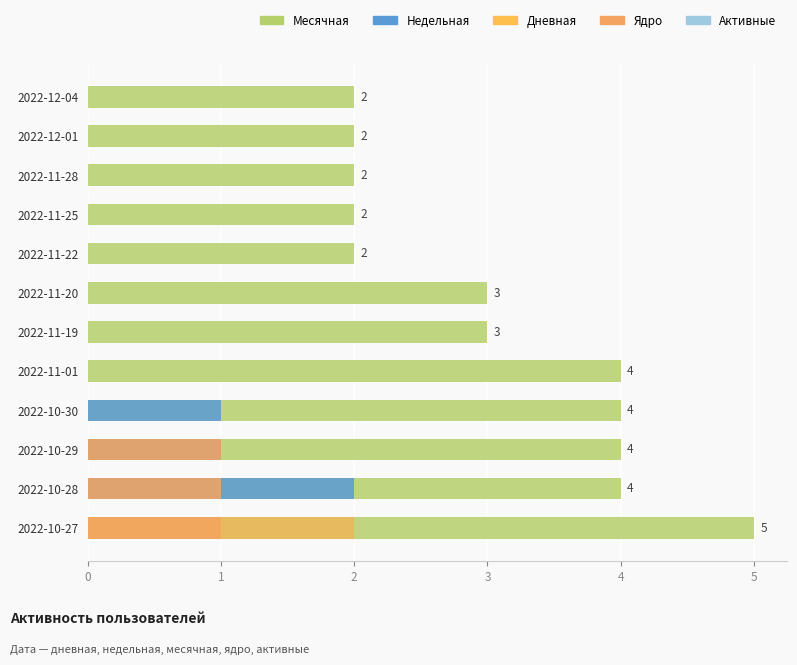

Reading right to left, what are all the values shown in this chart?

Месячная: 2.0	2.0	2.0	2.0	2.0	3.0	3.0	4.0	4.0	4.0	4.0	5.0
Недельная: 0.0	0.0	0.0	0.0	0.0	0.0	0.0	0.0	1.0	1.0	2.0	2.0
Дневная: 0.0	0.0	0.0	0.0	0.0	0.0	0.0	0.0	0.0	0.0	0.0	2.0
Ядро: 0.0	0.0	0.0	0.0	0.0	0.0	0.0	0.0	0.0	1.0	1.0	1.0
Активные: 0.6	0.6	0.6	0.6	0.6	0.6	0.6	0.6	0.6	0.6	0.6	0.6